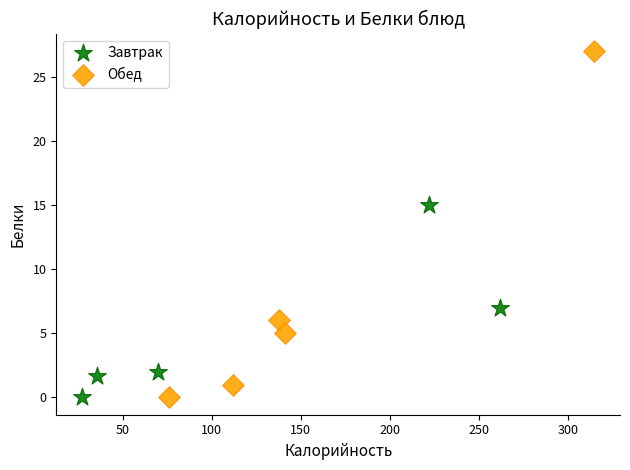

Which series has the widest spread of Y values?

Обед